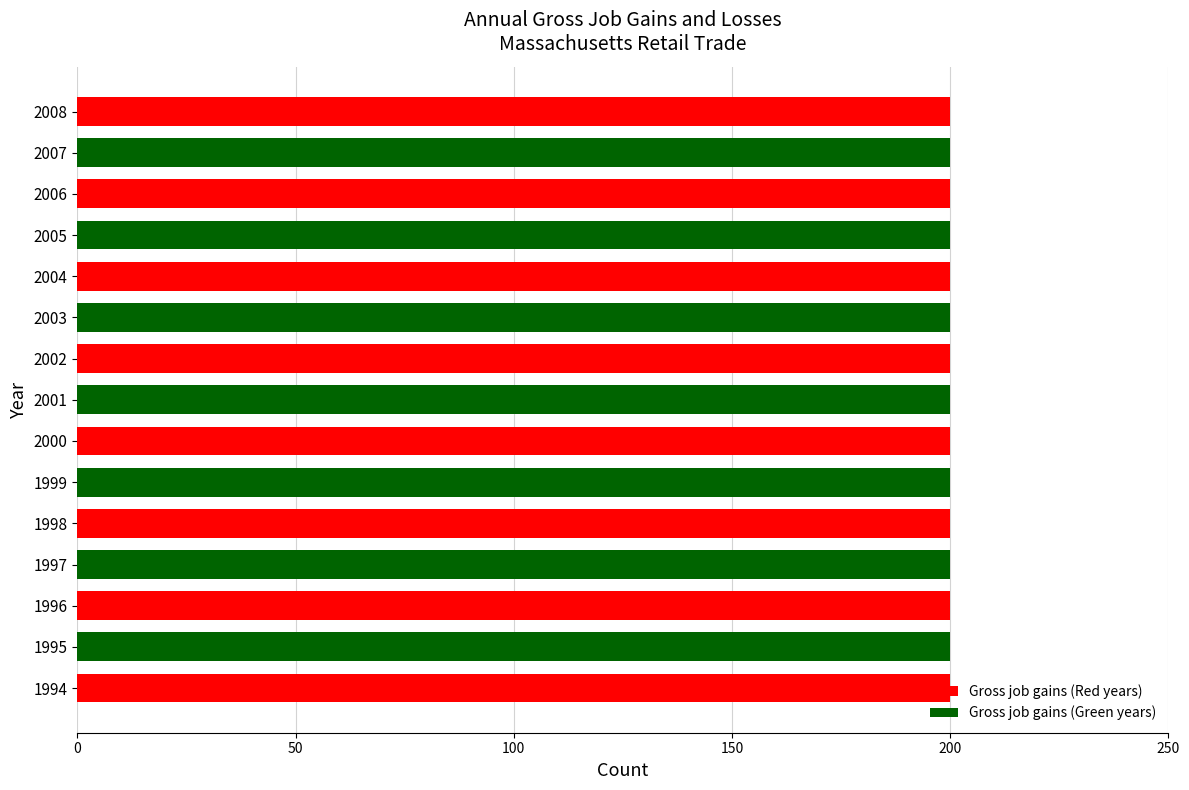

At which category is the sum across all series the highest?

1994